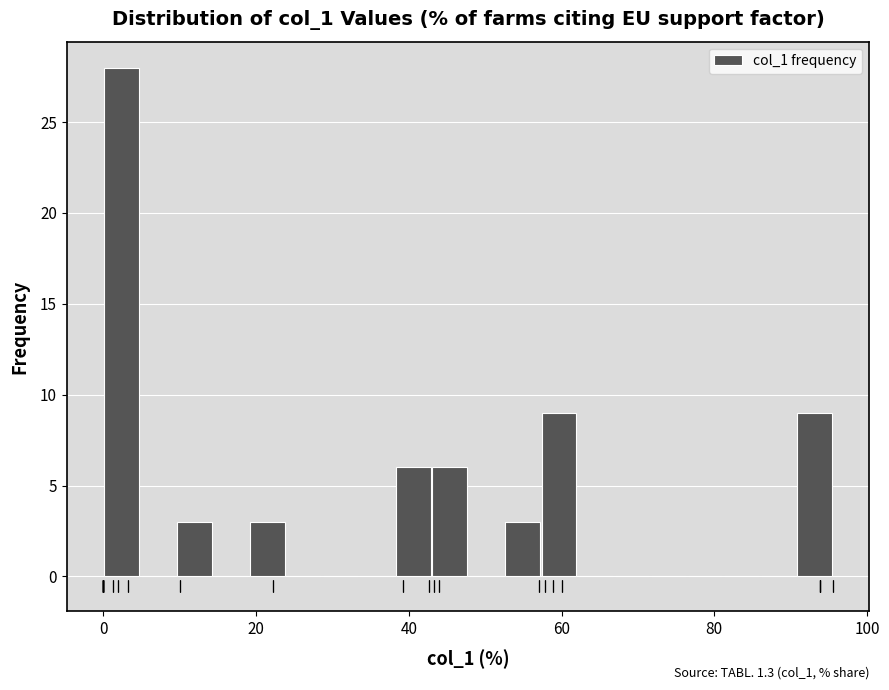

Around what value on the x-axis is the tallest bar? Give the approximate position of its centre, as read against the axis.

2